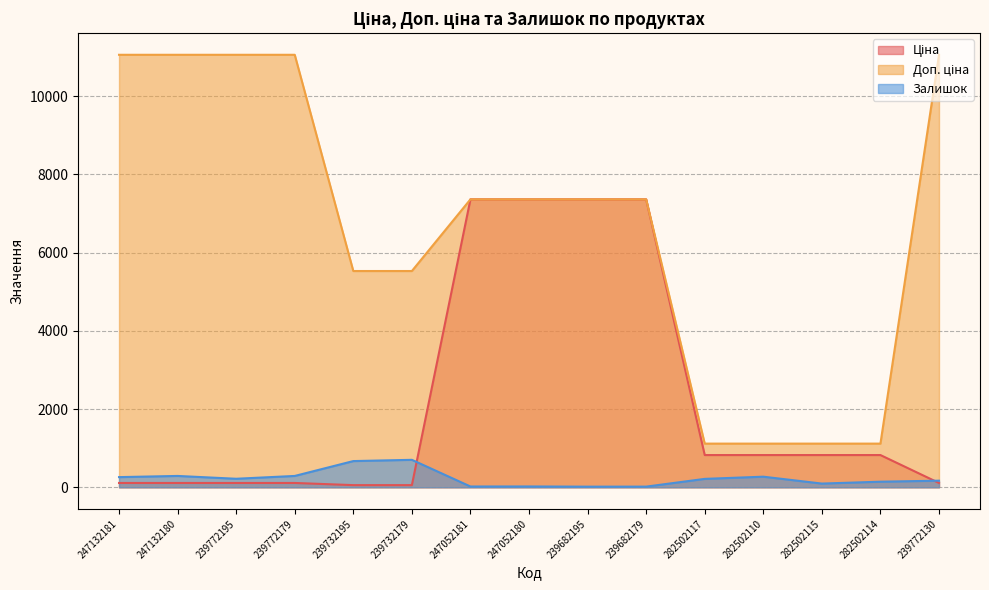

The Доп. ціна series shows 11055.0 at 239772195. True or false?

True